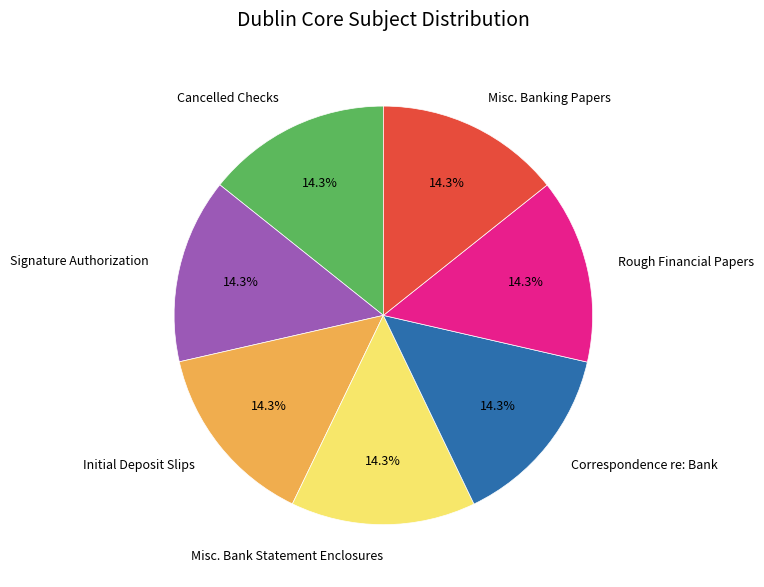

To the nearest percent, what percentage of the pie is Misc. Bank Statement Enclosures?

14%